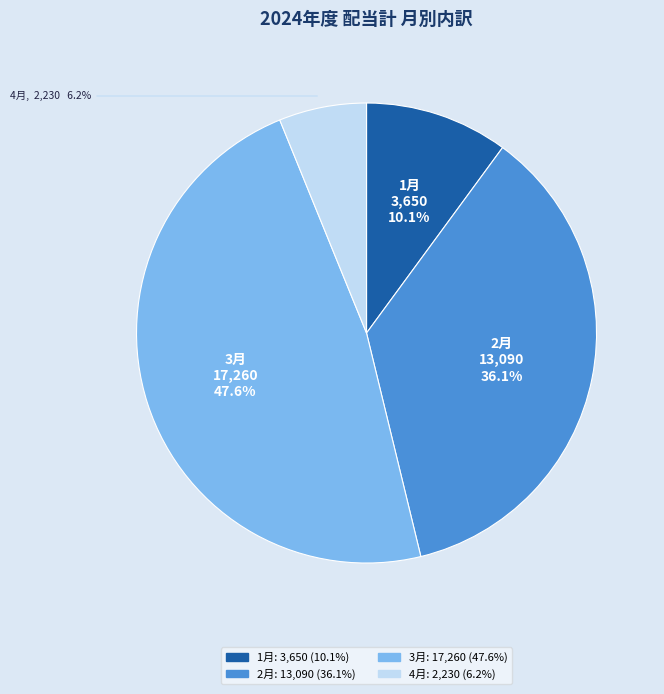

Is there a majority slice in this chart?

No